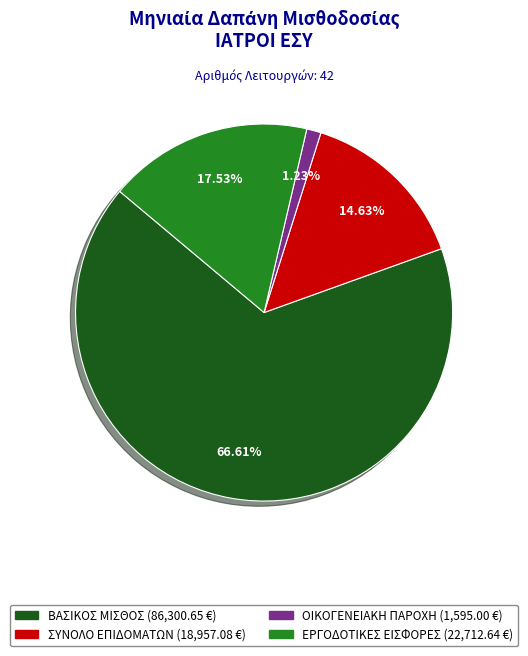

Is there any slice that represents more than half of the pie?

Yes